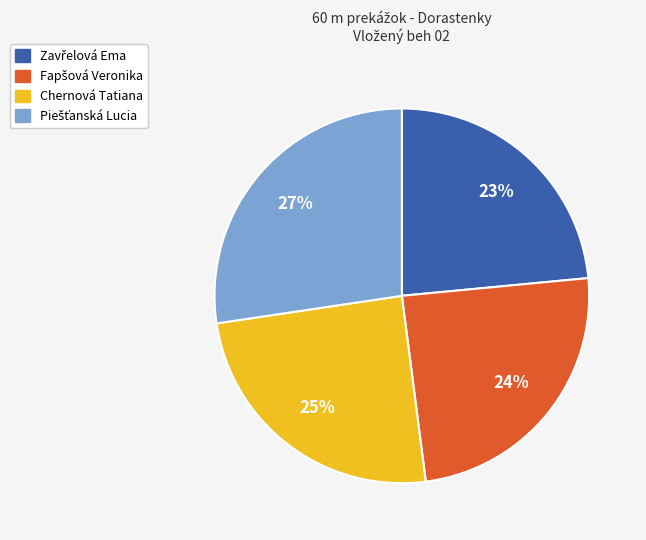

To the nearest percent, what is the difference between the largest and smallest slice percentages?

4%